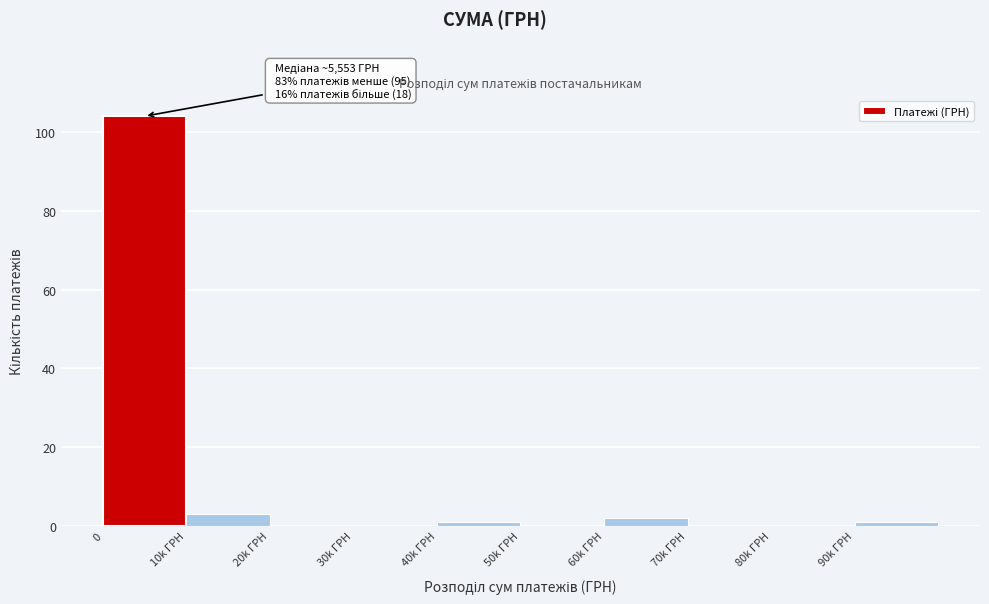

Reading right to left, transcribe all the data shown in this chart.

90k ГРН=1	80k ГРН=0	70k ГРН=0	60k ГРН=2	50k ГРН=0	40k ГРН=1	30k ГРН=0	20k ГРН=0	10k ГРН=3	0=104